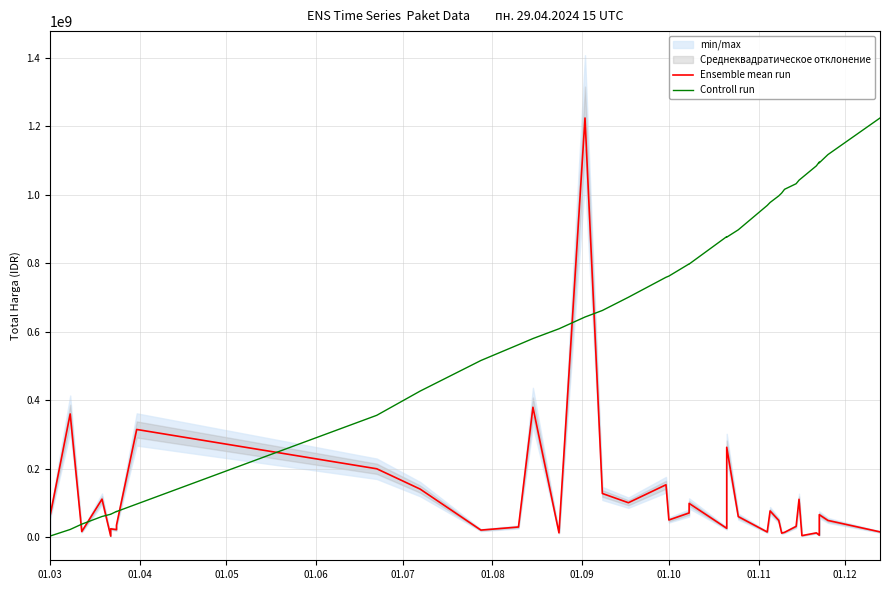

How many lines are shown in the chart?

2